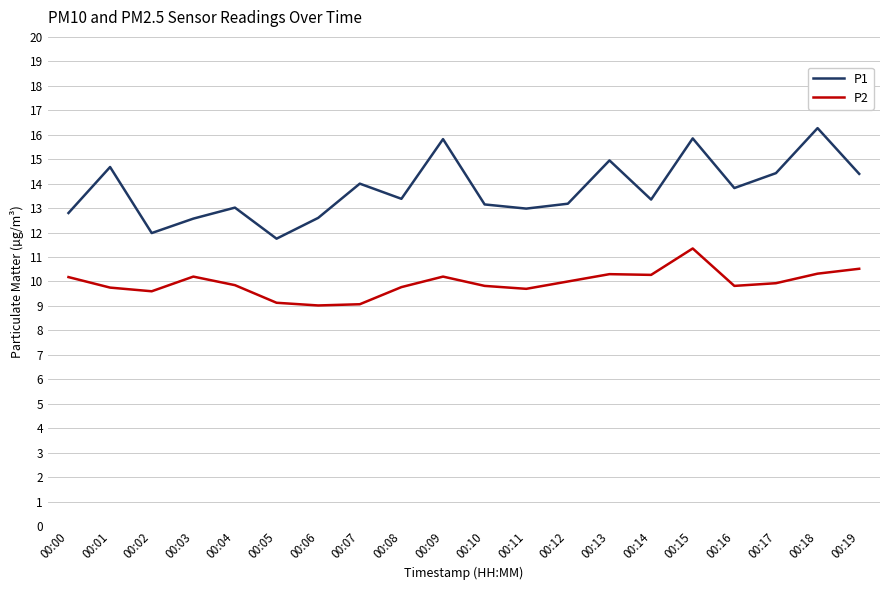

What is the total value across all series at 00:04?

22.9